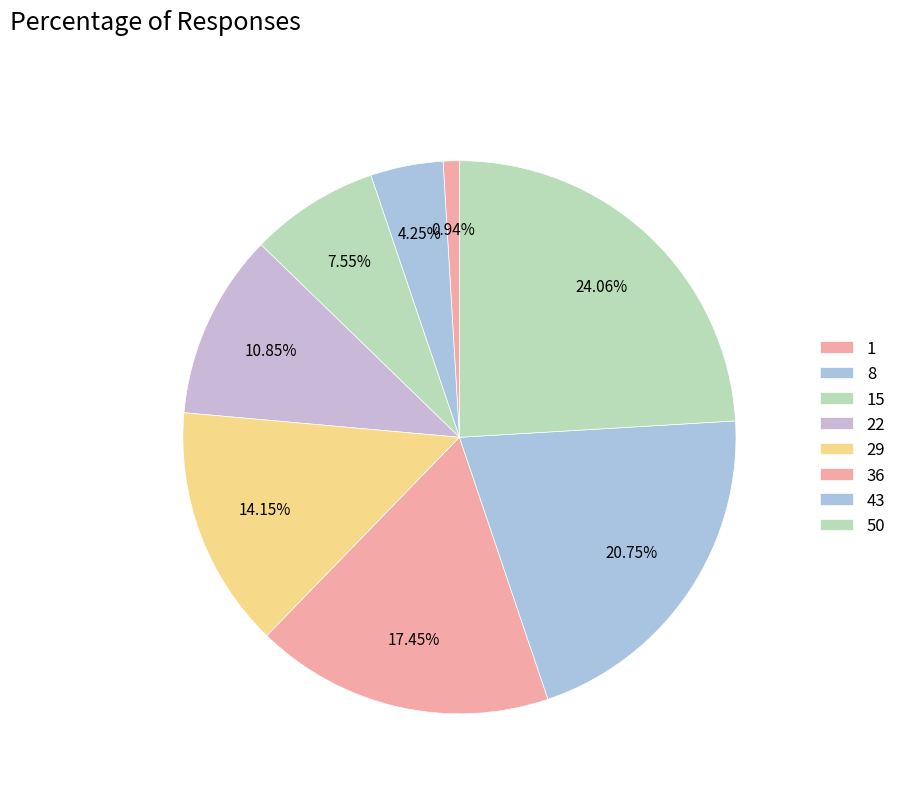

Does any single category account for the majority?

No